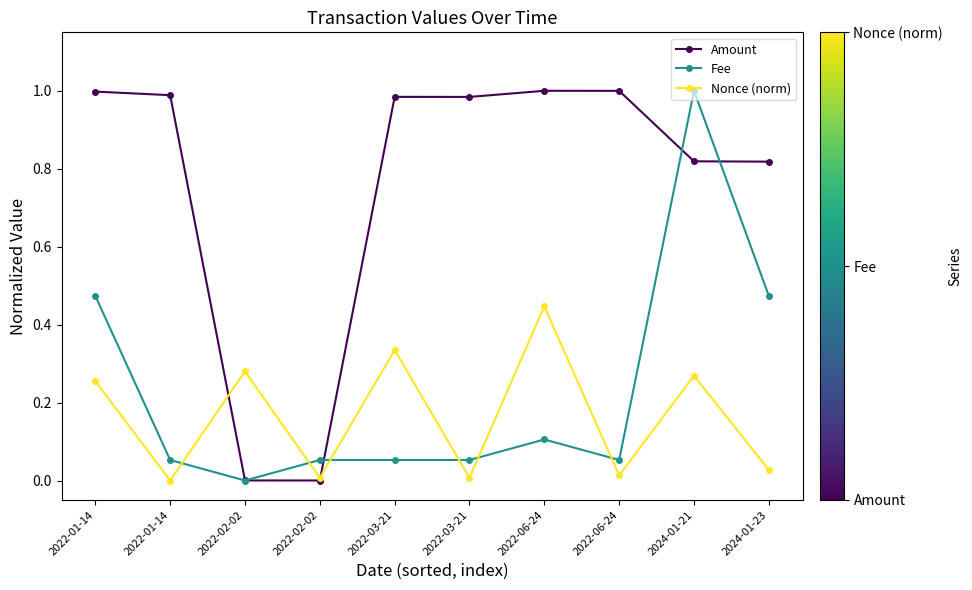

What is the difference between the maximum and minimum values in the Nonce (norm) series?

0.4